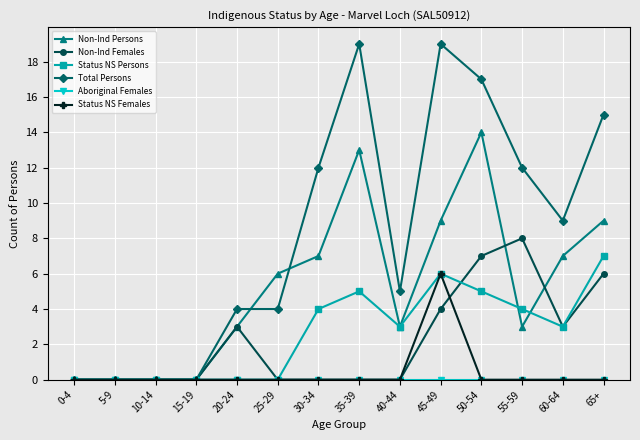

How many values in the Total Persons series are below 9?

7